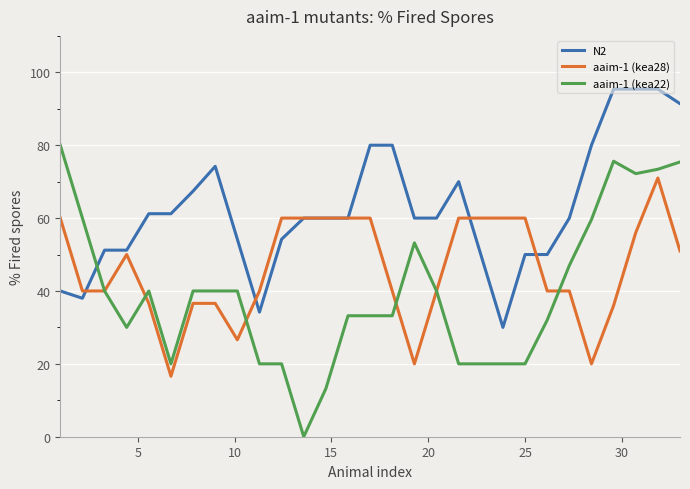

Which series has the largest range (max minus min)?

aaim-1 (kea22)